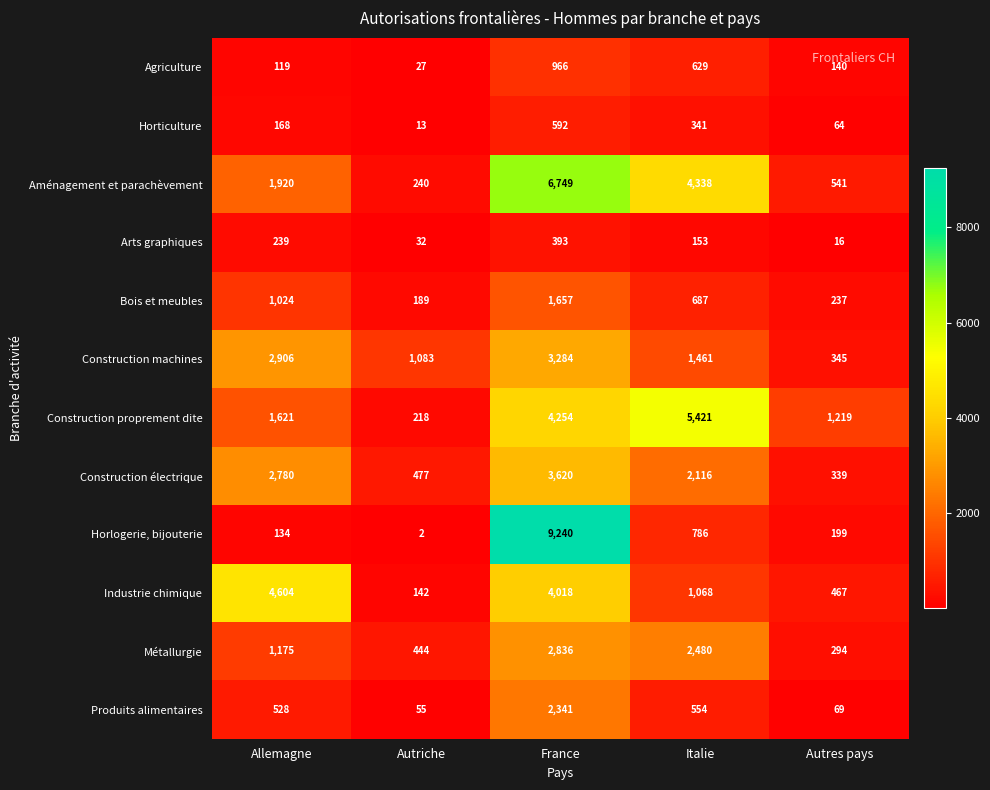

At how many categories does at least one series exceed 812?

5